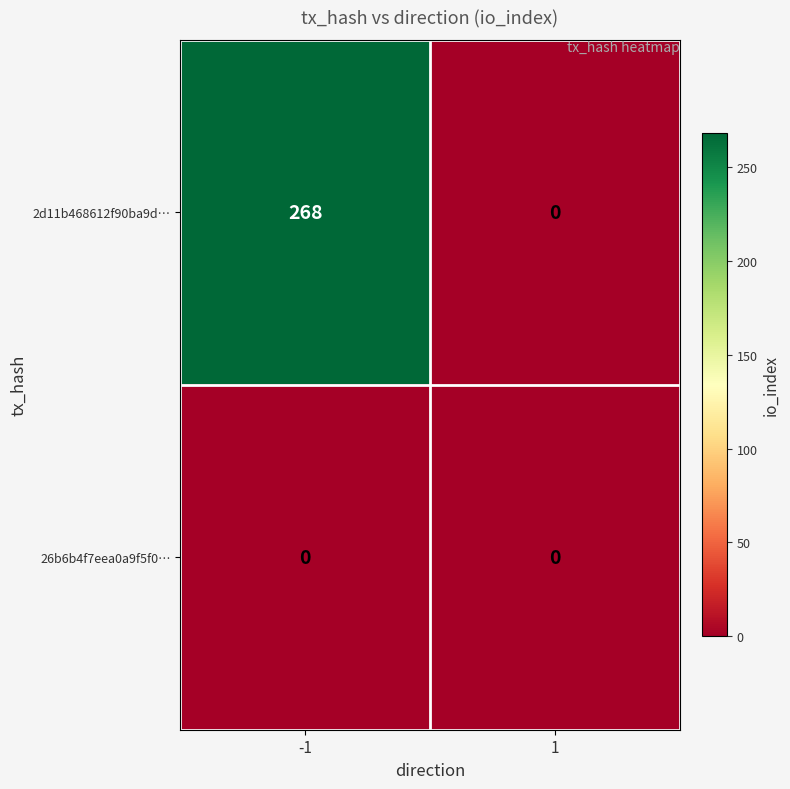

What is the total value across all series at -1?

268